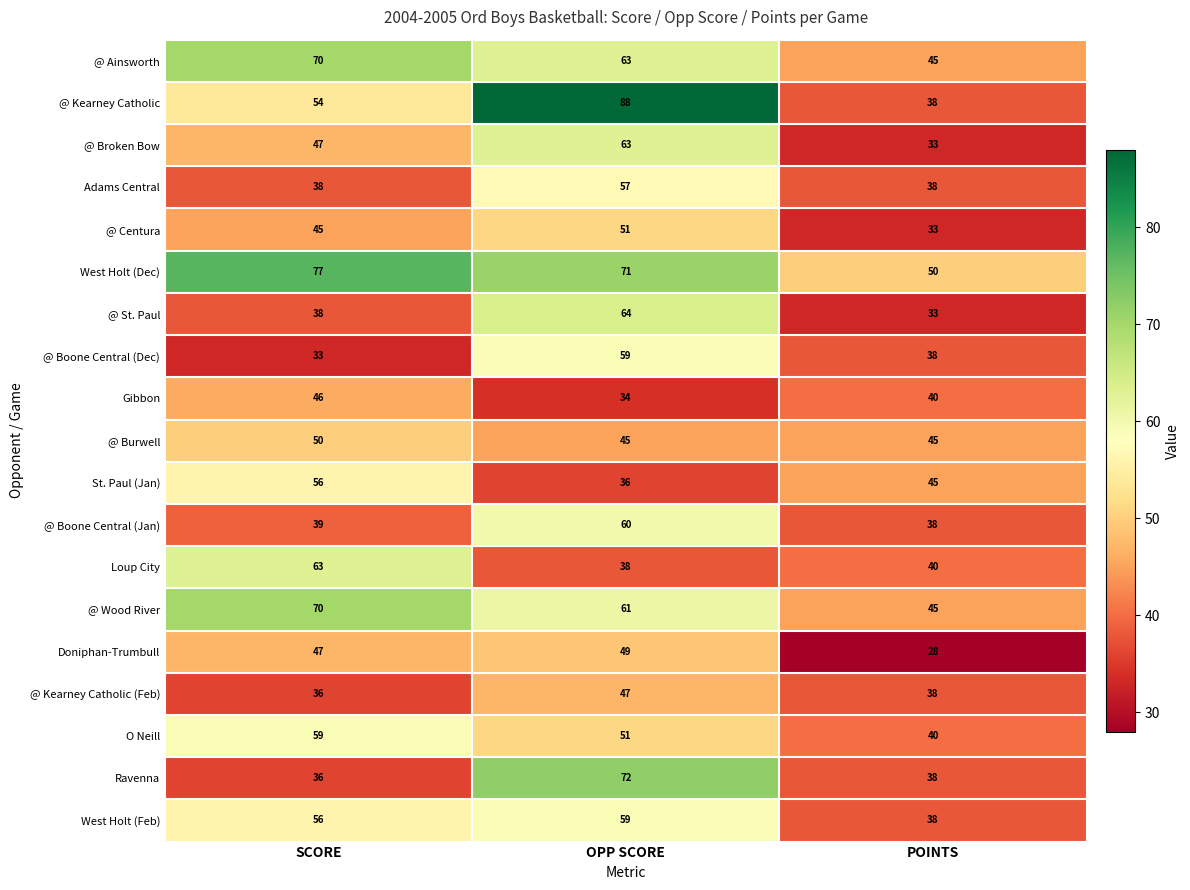

What is the minimum value for @ Burwell?

45